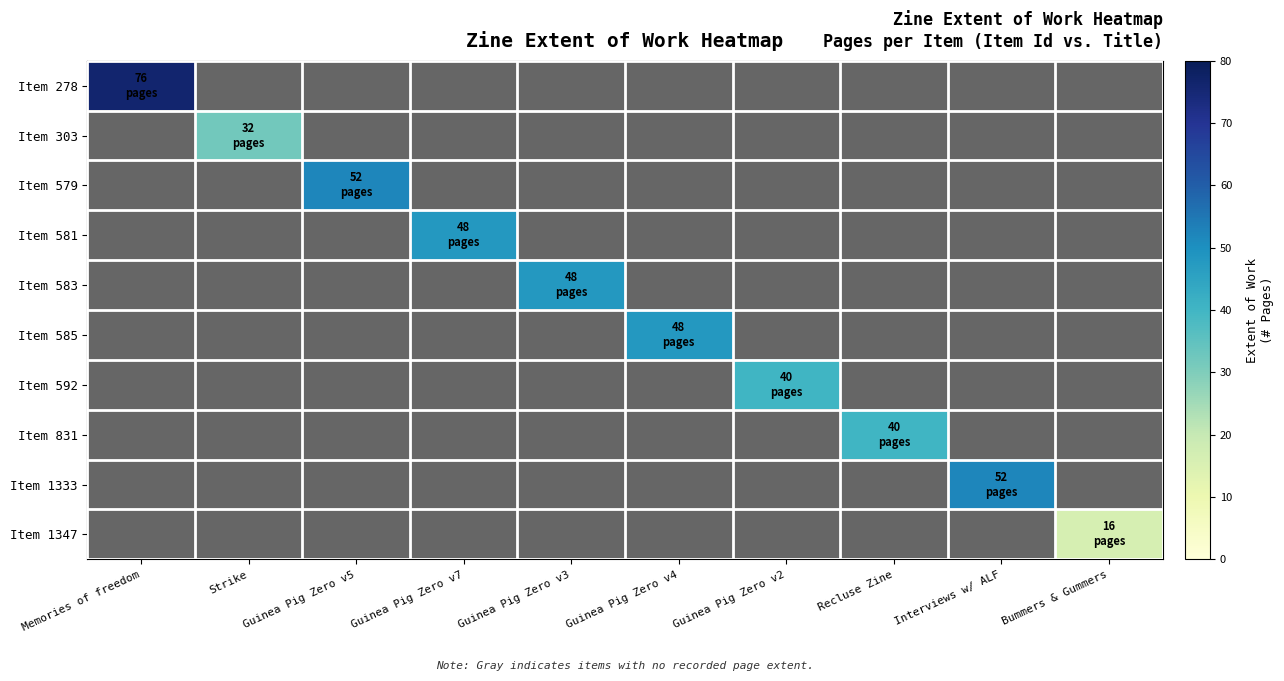

Which series has the widest spread of values?

Item 278